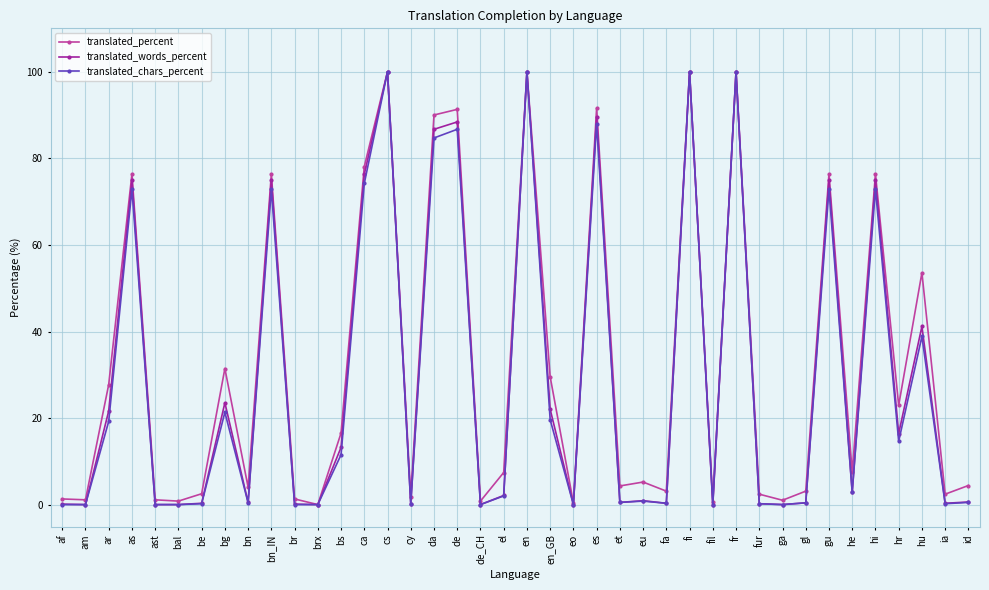

Is it true that translated_chars_percent equals 65.8 at hu?

False